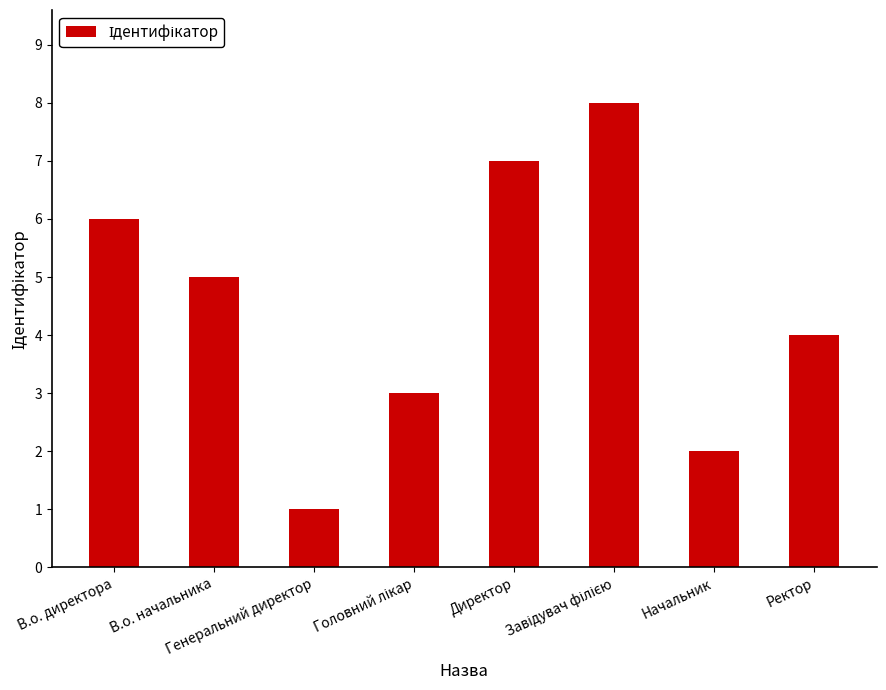

What is the sum of all values?

36